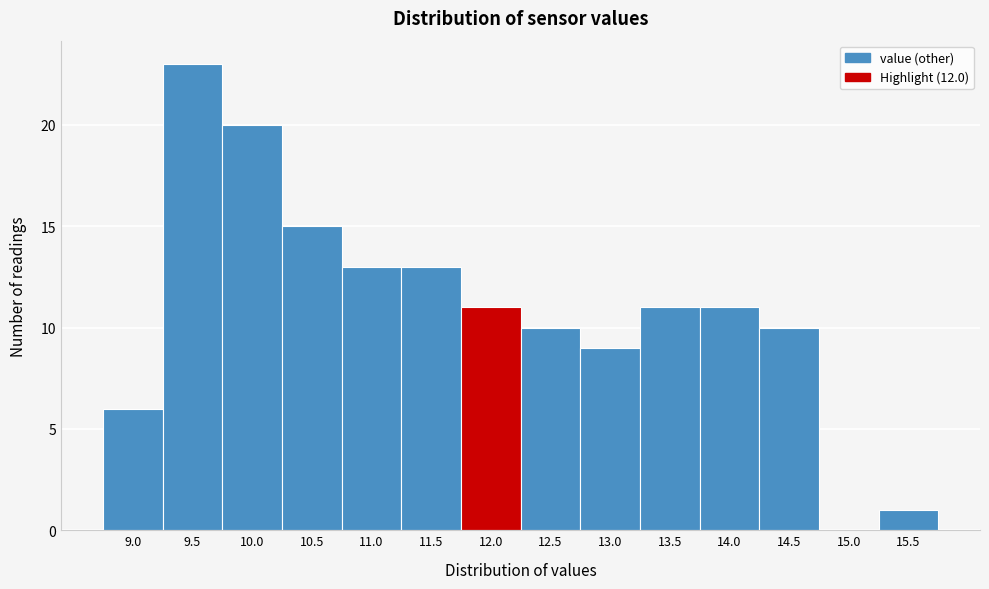

Reading left to right, extract all data points from this chart.

9.0=6	9.5=23	10.0=20	10.5=15	11.0=13	11.5=13	12.0=11	12.5=10	13.0=9	13.5=11	14.0=11	14.5=10	15.0=0	15.5=1